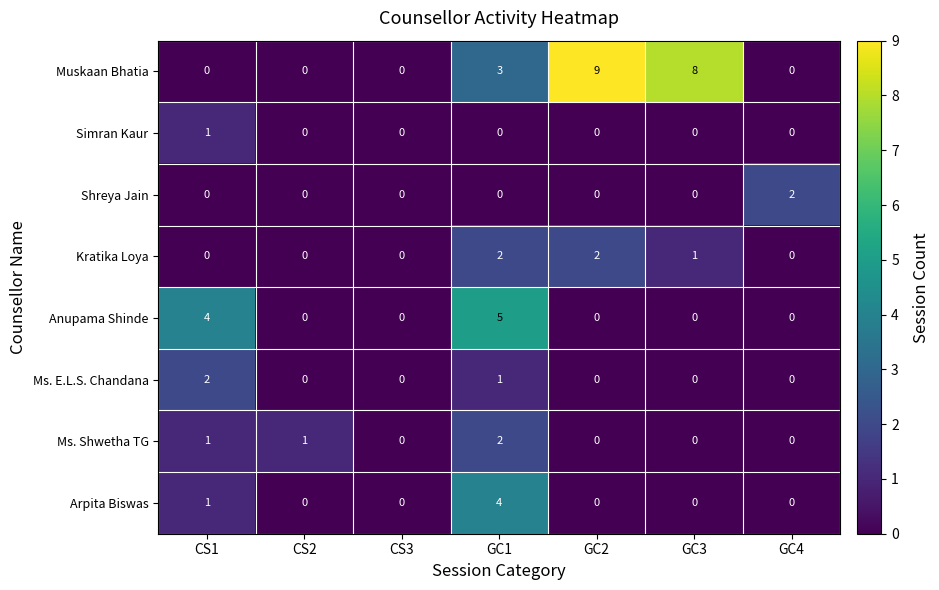

What is the sum of all Arpita Biswas values?

5